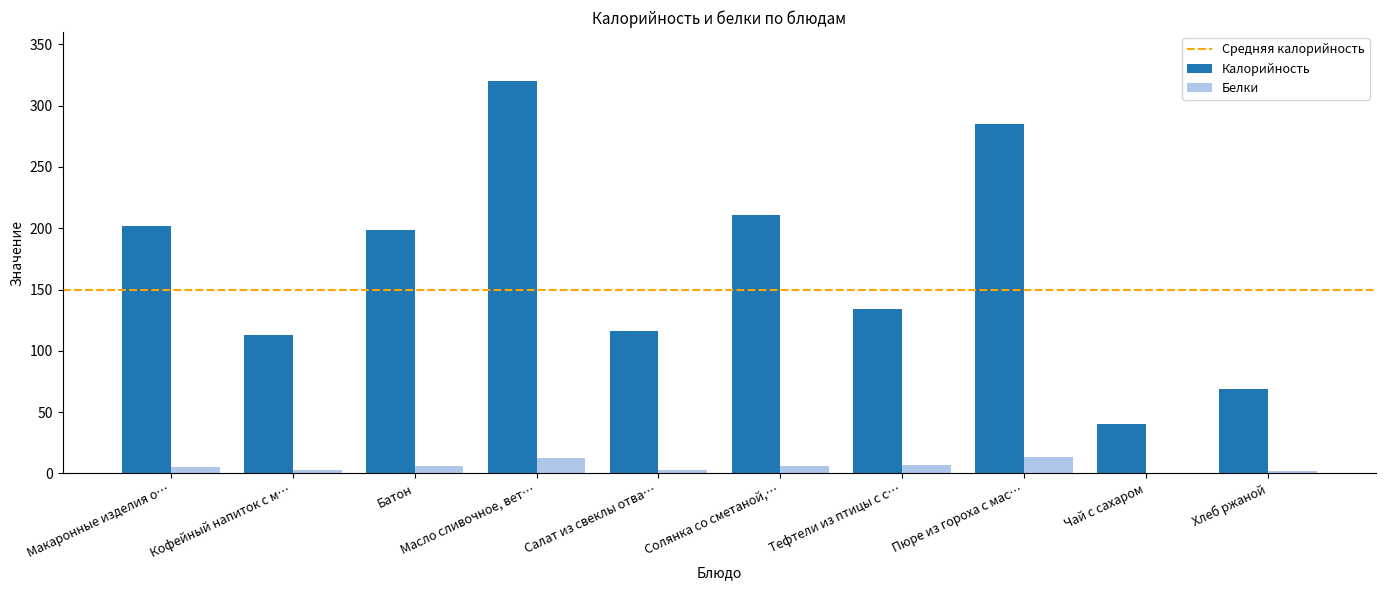

How many categories are shown in the chart?

10